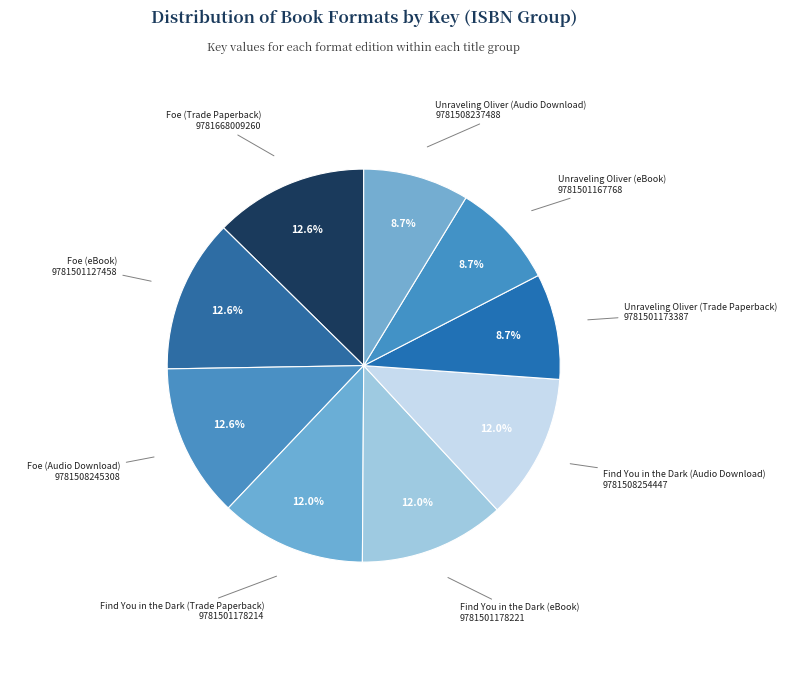

Rank the categories by value from highest to lowest.

Foe (Trade Paperback), Foe (eBook), Foe (Audio Download), Find You in the Dark (Trade Paperback), Find You in the Dark (eBook), Find You in the Dark (Audio Download), Unraveling Oliver (Trade Paperback), Unraveling Oliver (eBook), Unraveling Oliver (Audio Download)